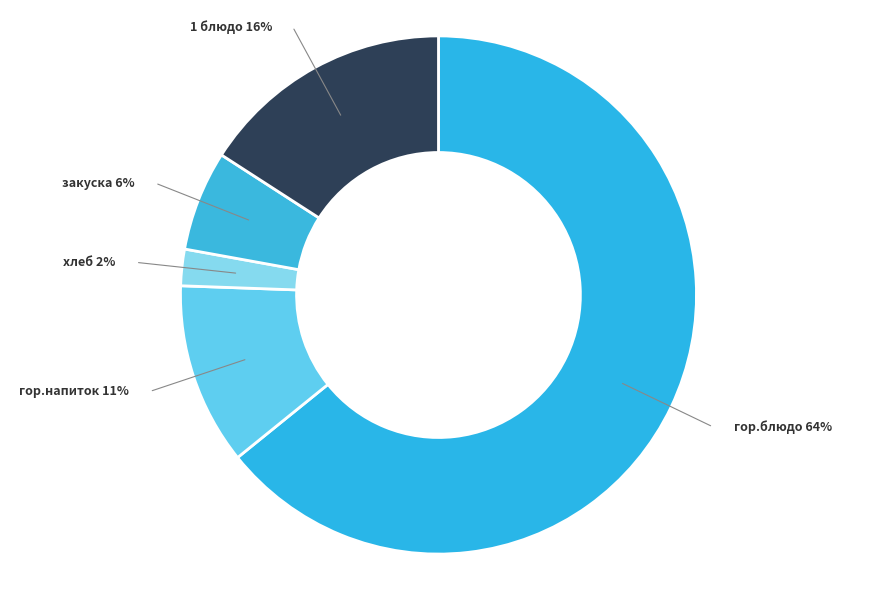

Which slice is the smallest?

хлеб (Завтрак)